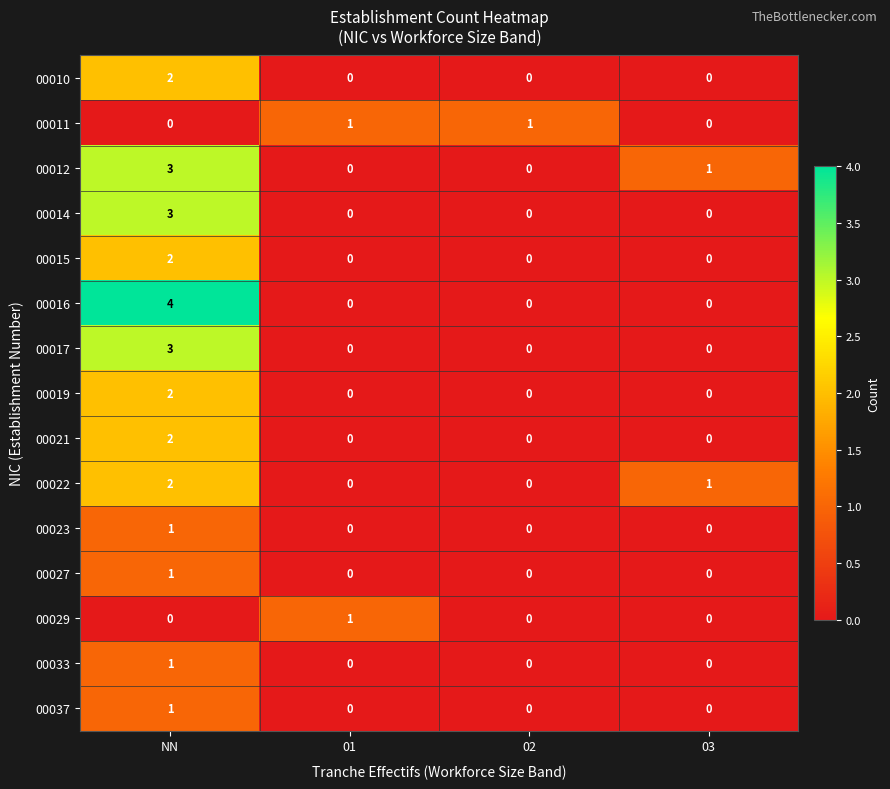

Which series changed the most between NN and 01?

00016